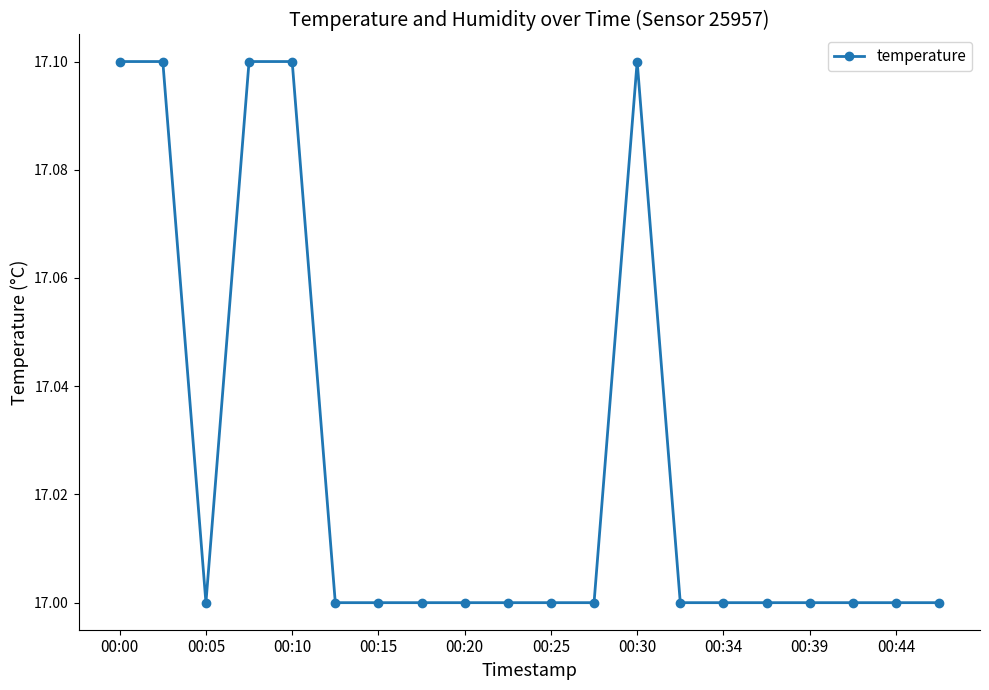

What is the maximum value shown in the chart?

17.1